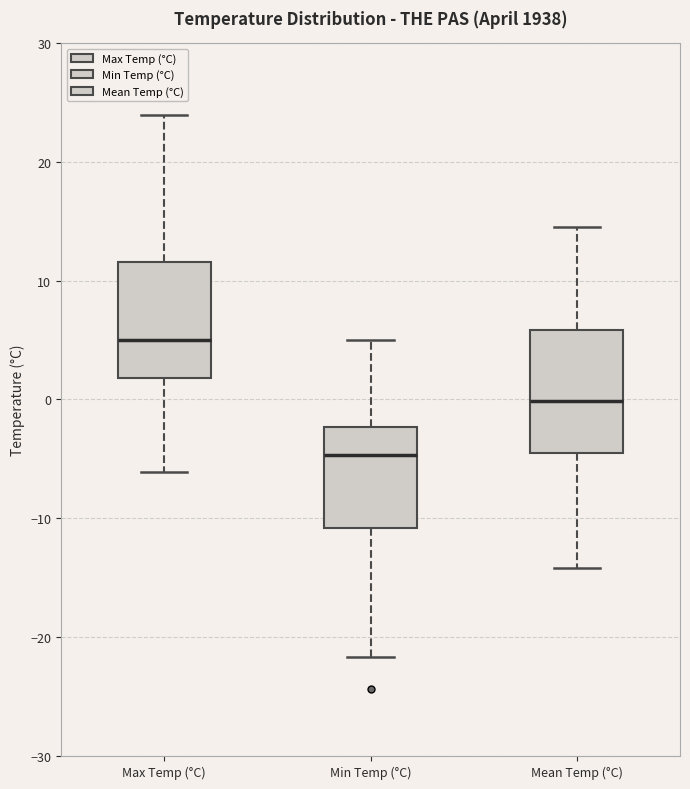

Where is the lower edge of the box for Min Temp (°C) on the y-axis? The values are not printed on the chart, so give them approximately, as read against the axis.

-11